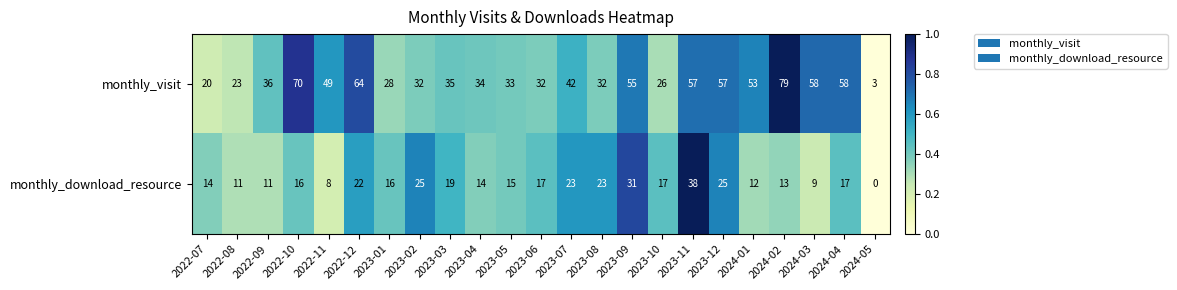

Between 2022-07 and 2023-01, which series saw the biggest shift?

monthly_visit